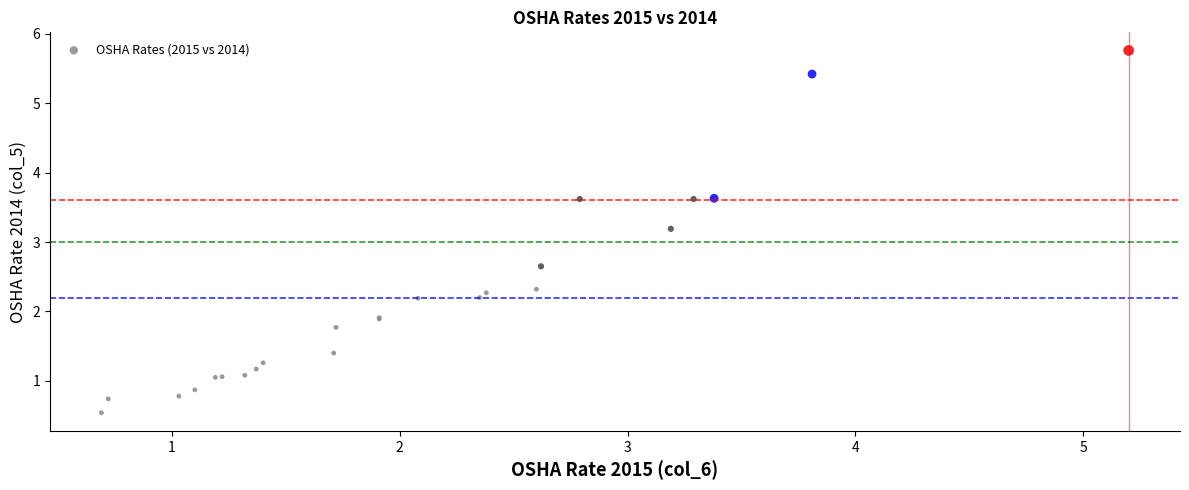

What Y value in the scatter plot is closest to 3?

3.2